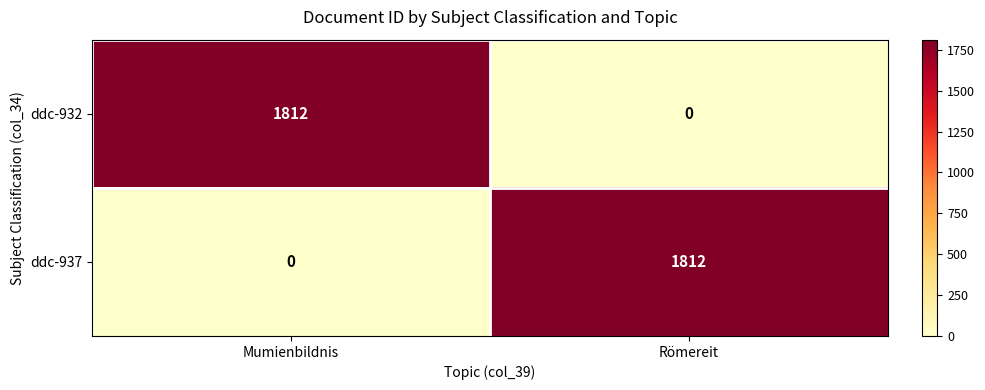

How many categories are shown in the chart?

2